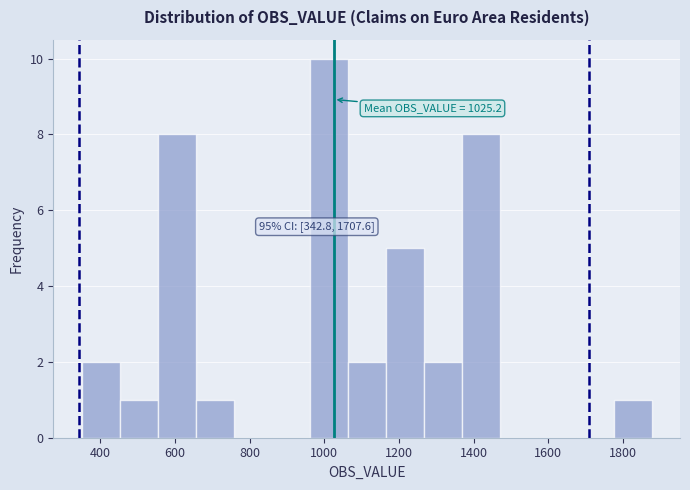

Which range on the x-axis has the tallest bar?

960 to 1060